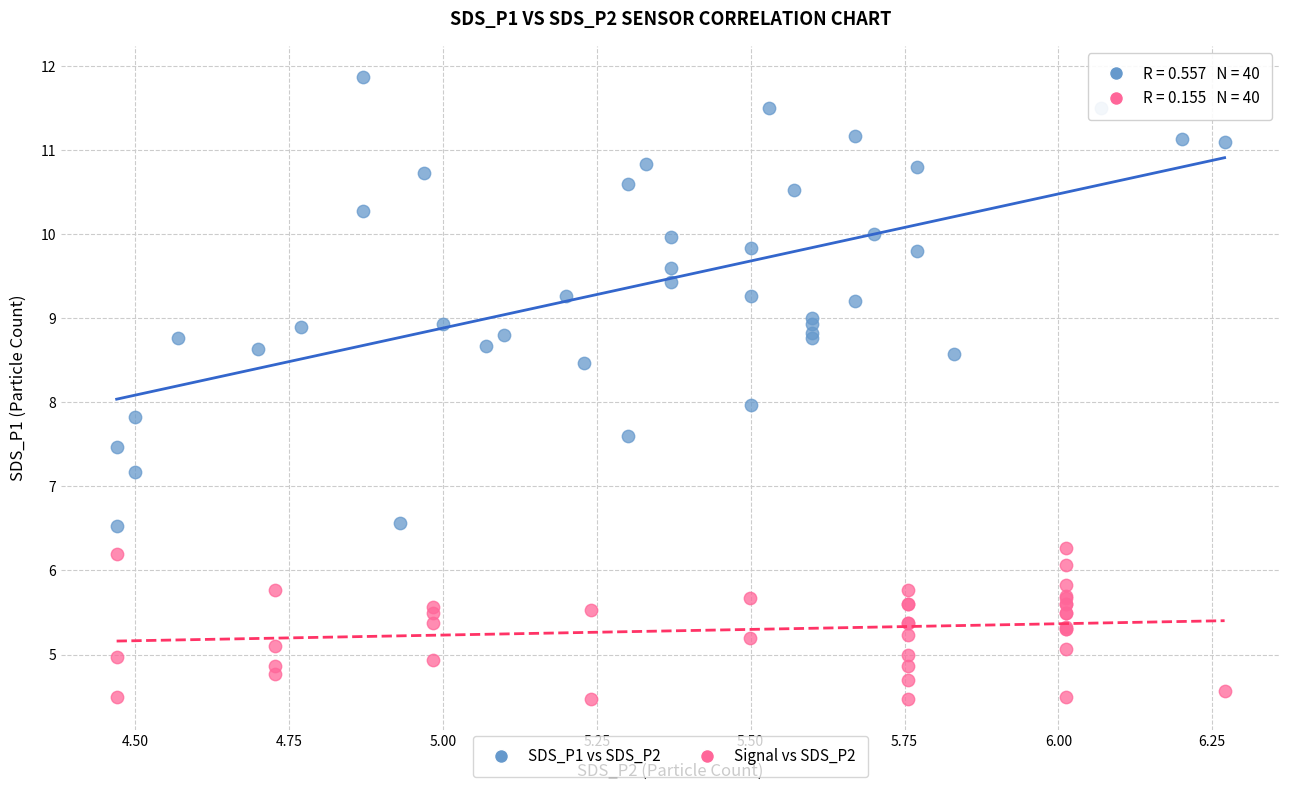

Which series has the largest Y range (max minus min)?

SDS_P1 vs SDS_P2